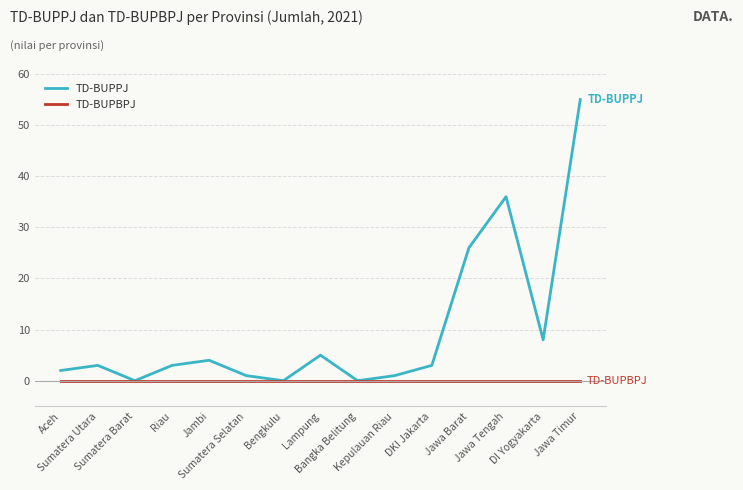

Rank the series by their average value, from highest to lowest.

TD-BUPPJ, TD-BUPBPJ